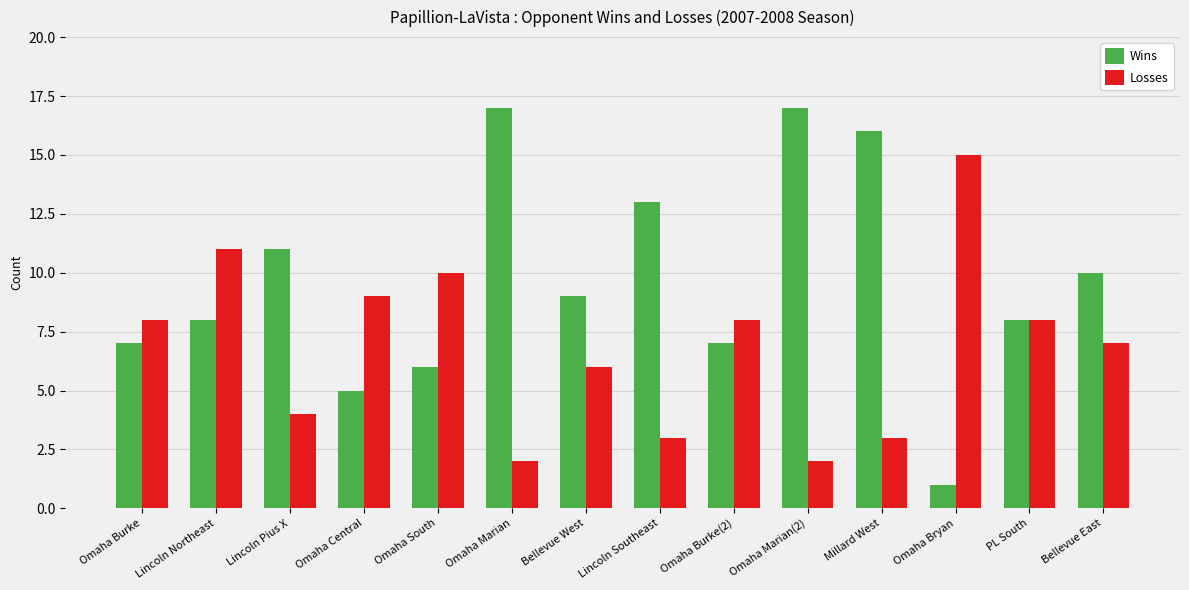

What is the sum of the Losses values at Omaha Bryan and Lincoln Southeast?

18